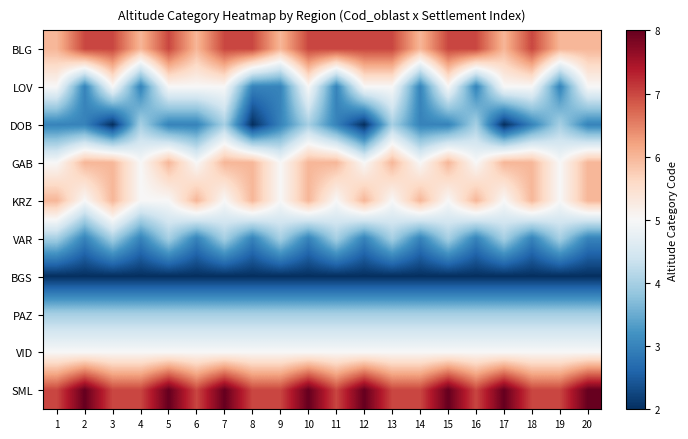

Reading left to right, transcribe all the data shown in this chart.

BLG: 1=6	2=7	3=7	4=6	5=7	6=6	7=7	8=7	9=6	10=7	11=7	12=7	13=7	14=6	15=7	16=7	17=6	18=7	19=6	20=6
LOV: 1=5	2=3	3=5	4=3	5=5	6=5	7=5	8=3	9=3	10=5	11=3	12=5	13=5	14=3	15=5	16=3	17=5	18=5	19=3	20=5
DOB: 1=3	2=3	3=2	4=4	5=3	6=3	7=4	8=2	9=3	10=4	11=3	12=2	13=4	14=3	15=3	16=4	17=2	18=3	19=4	20=3
GAB: 1=5	2=6	3=6	4=5	5=6	6=5	7=6	8=6	9=5	10=6	11=6	12=5	13=6	14=5	15=6	16=5	17=6	18=6	19=5	20=6
KRZ: 1=6	2=5	3=6	4=5	5=5	6=6	7=5	8=6	9=5	10=6	11=5	12=6	13=5	14=6	15=5	16=6	17=5	18=6	19=5	20=6
VAR: 1=4	2=3	3=4	4=3	5=4	6=3	7=4	8=3	9=4	10=3	11=4	12=3	13=4	14=3	15=4	16=3	17=4	18=3	19=4	20=3
BGS: 1=2	2=2	3=2	4=2	5=2	6=2	7=2	8=2	9=2	10=2	11=2	12=2	13=2	14=2	15=2	16=2	17=2	18=2	19=2	20=2
PAZ: 1=4	2=4	3=4	4=4	5=4	6=4	7=4	8=4	9=4	10=4	11=4	12=4	13=4	14=4	15=4	16=4	17=4	18=4	19=4	20=4
VID: 1=5	2=5	3=5	4=5	5=5	6=5	7=5	8=5	9=5	10=5	11=5	12=5	13=5	14=5	15=5	16=5	17=5	18=5	19=5	20=5
SML: 1=7	2=8	3=7	4=7	5=8	6=7	7=8	8=7	9=7	10=8	11=7	12=8	13=7	14=7	15=8	16=7	17=8	18=7	19=7	20=8